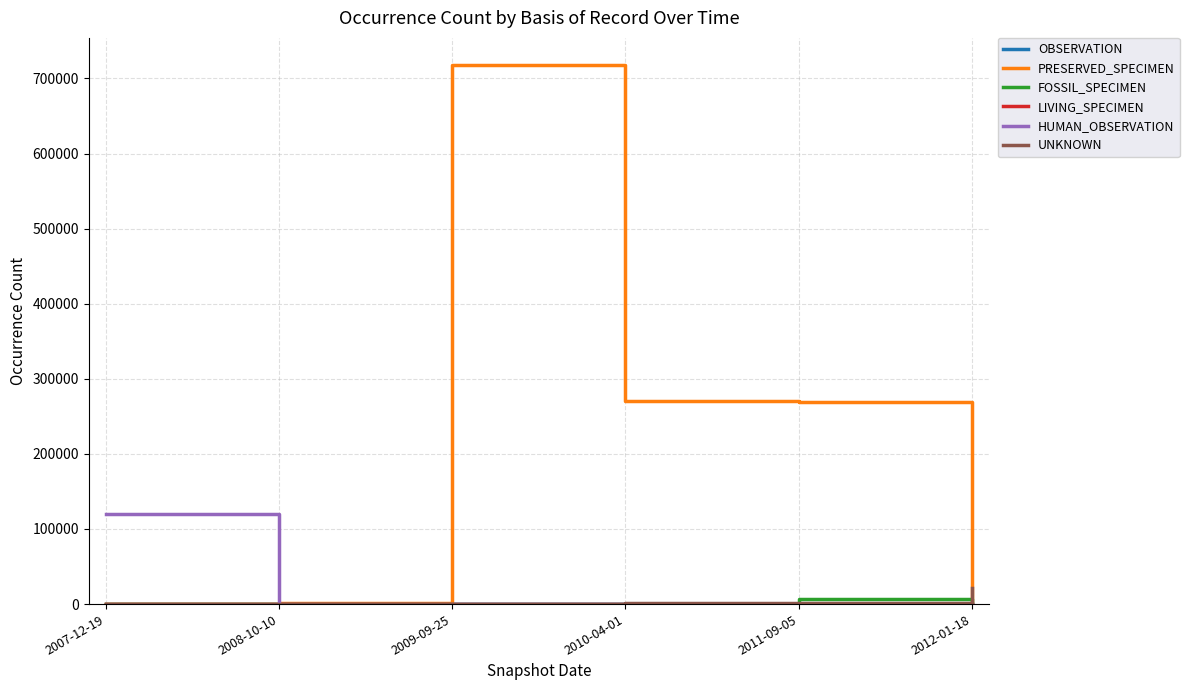

What is the total value across all series at 2008-10-10?

1348